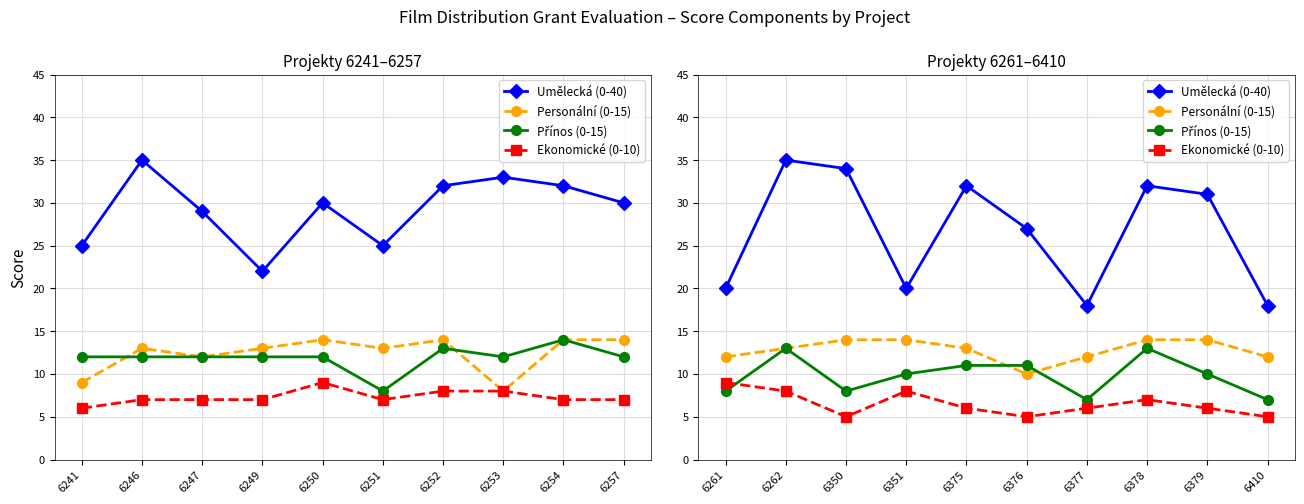

Between 6261 and 6351, which is larger?

6261